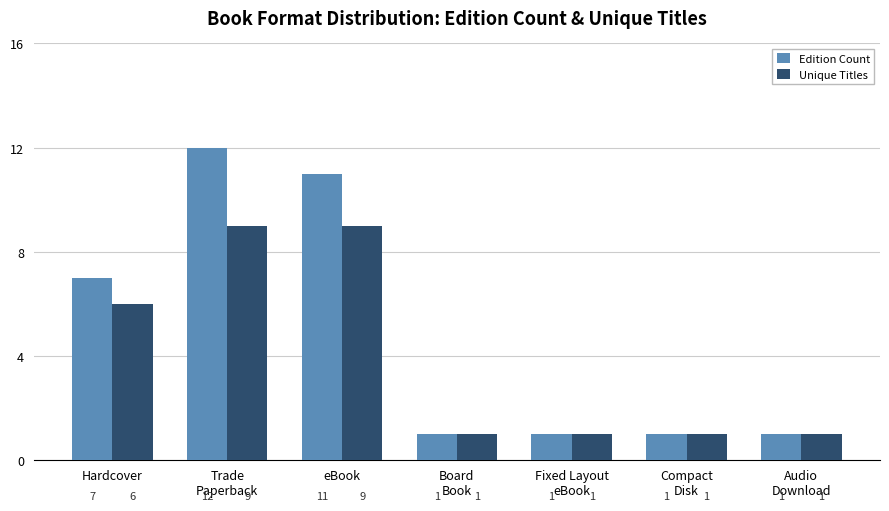

At eBook, list the series in order from smallest to largest.

Unique Titles, Edition Count